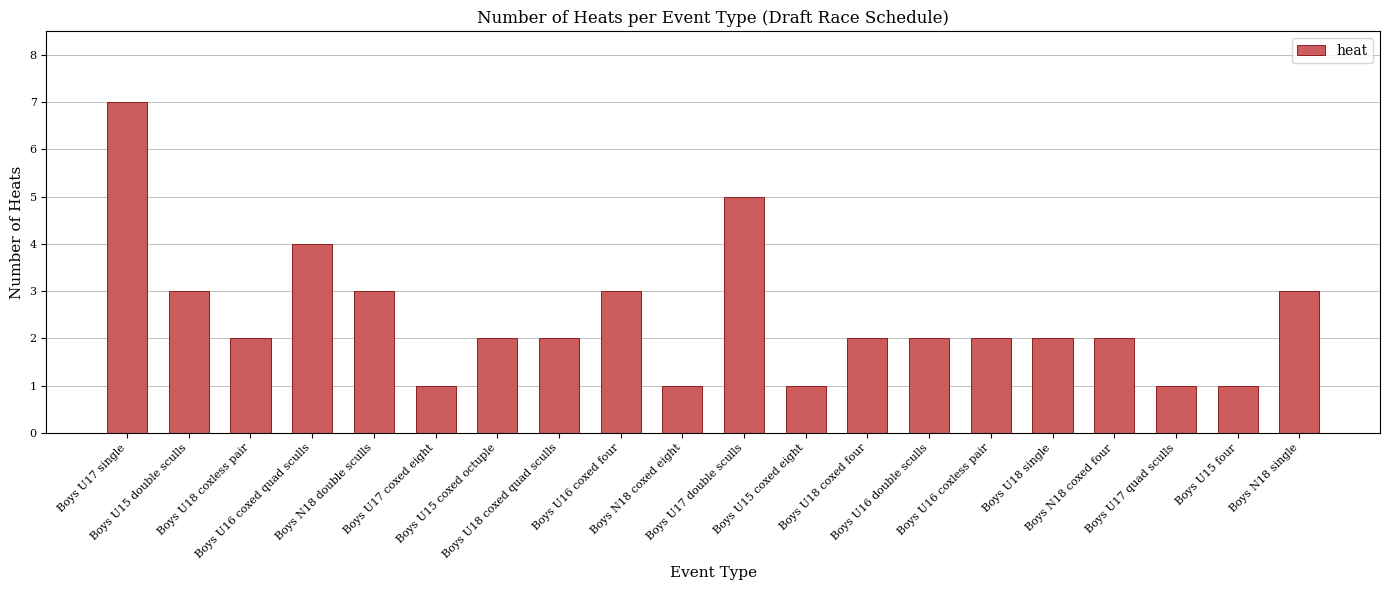

What is the difference between the maximum and minimum values?

6